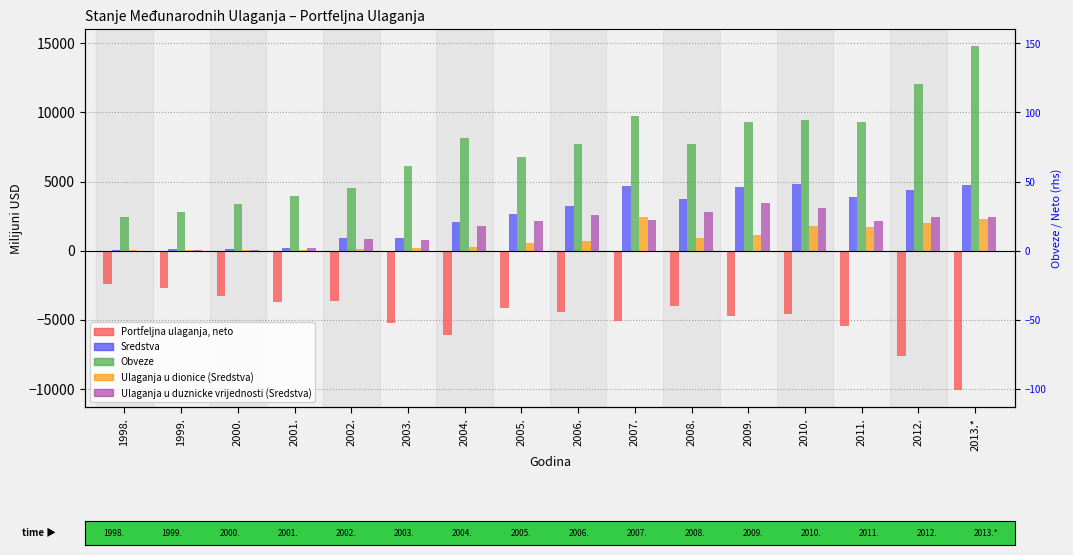

Which series has the largest total across all categories?

Obveze